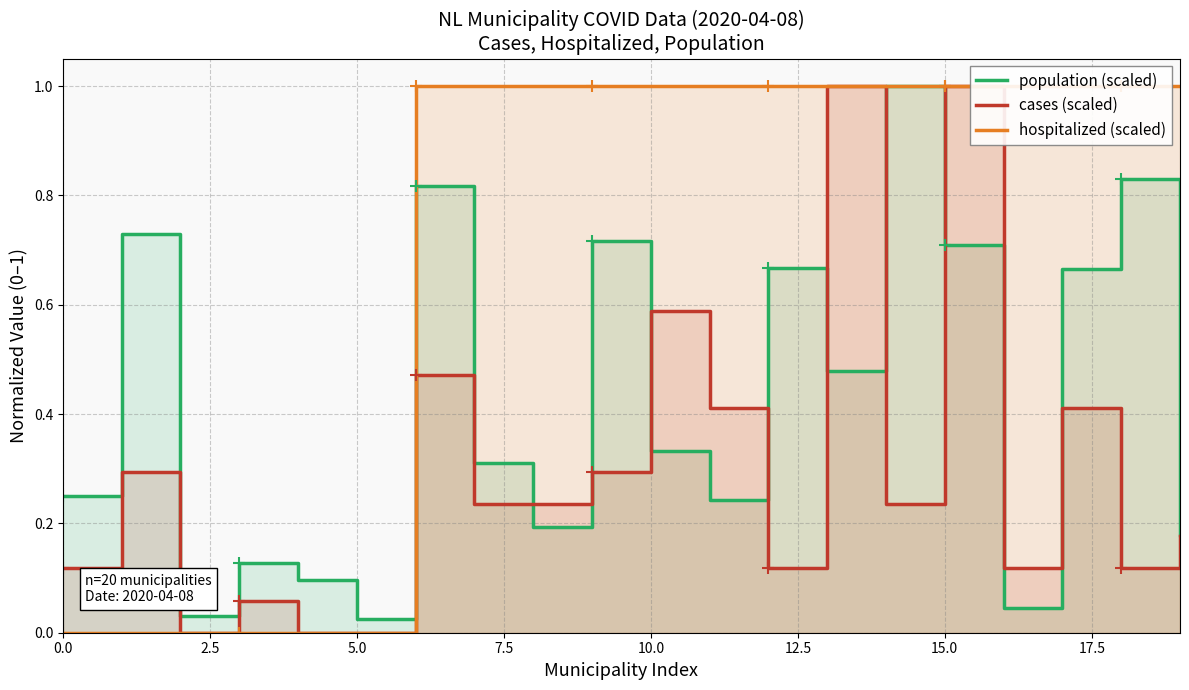

What is the average value of the cases (scaled) series?

0.3